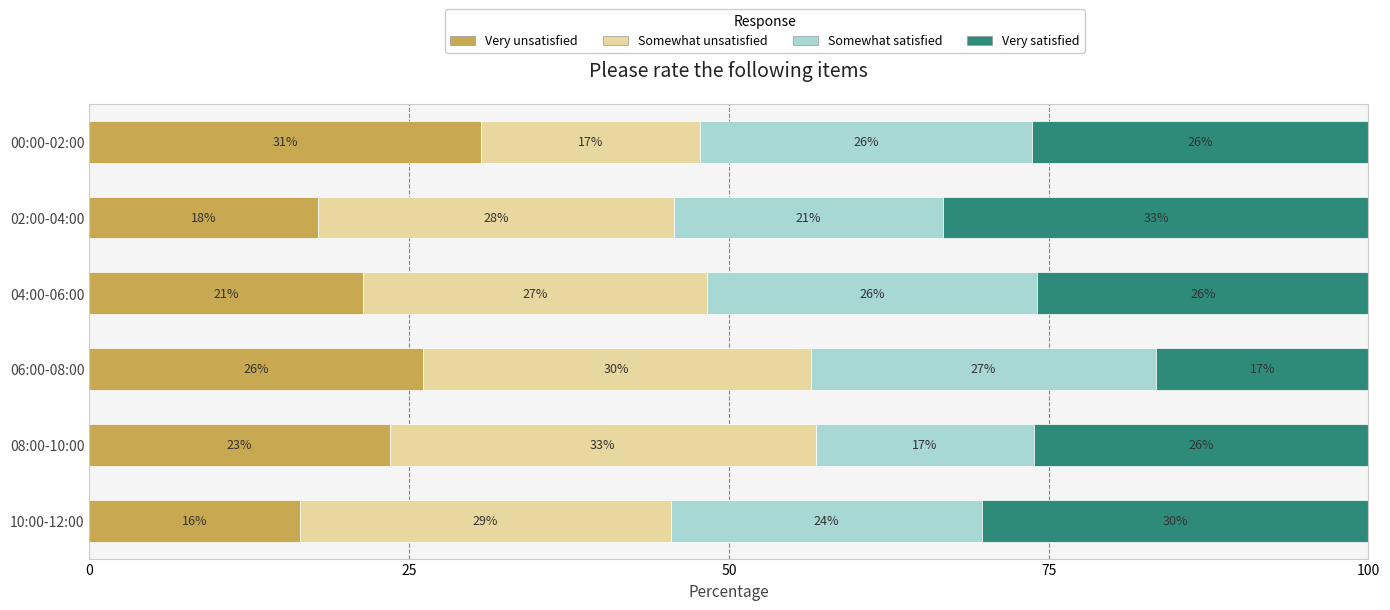

What is the total value across all series at 04:00-06:00?

100.0